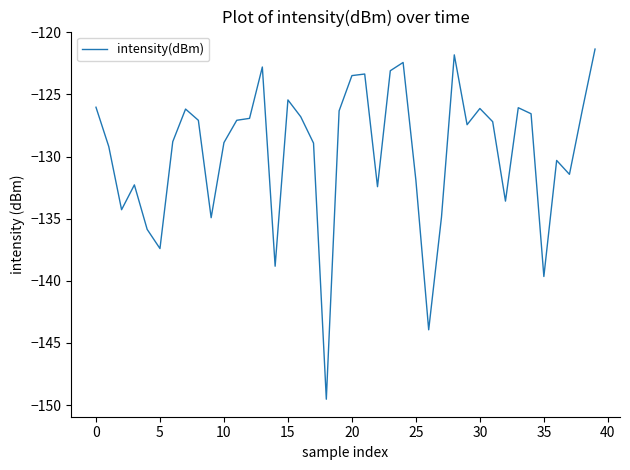

What is the difference between the maximum and minimum values?

28.2